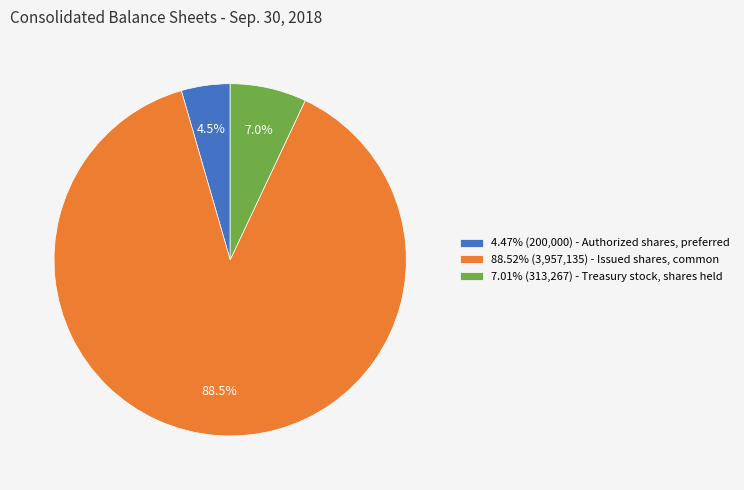

What is the ratio of the value at 7.01% (313,267) - Treasury stock, shares held to the value at 4.47% (200,000) - Authorized shares, preferred?

1.6